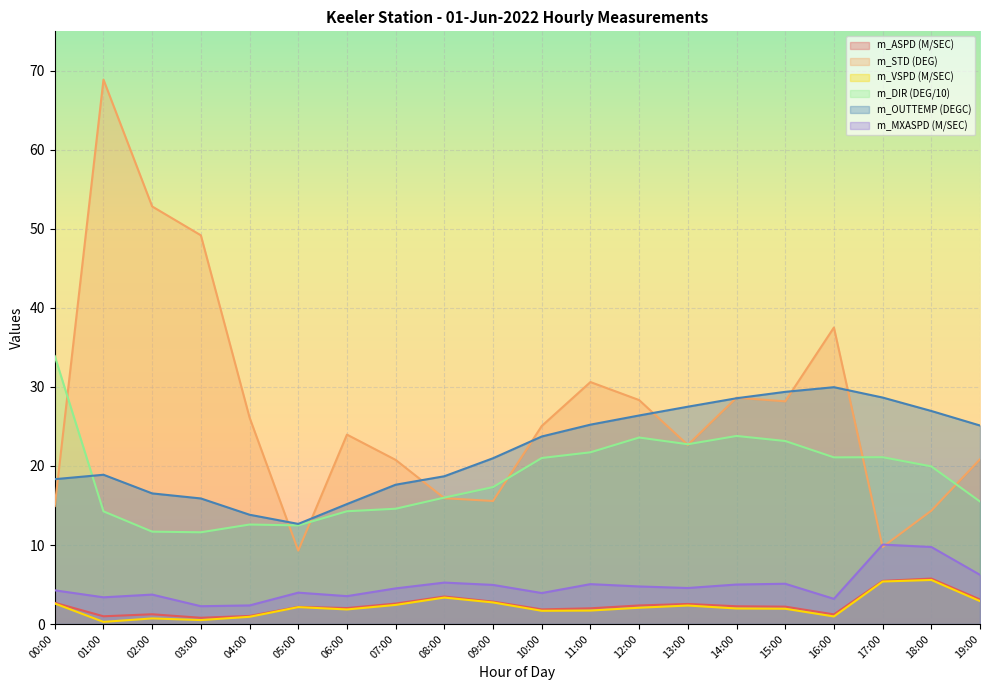

Which has a higher value, 14:00 or 12:00?

12:00